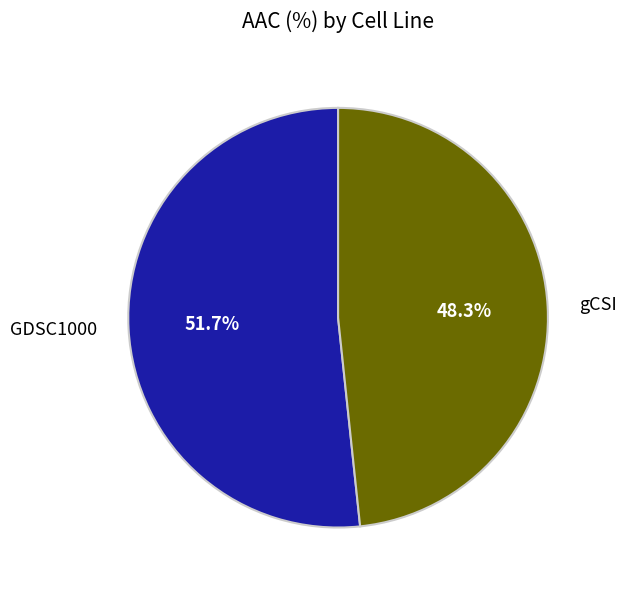

Which has a higher value, GDSC1000 or gCSI?

GDSC1000